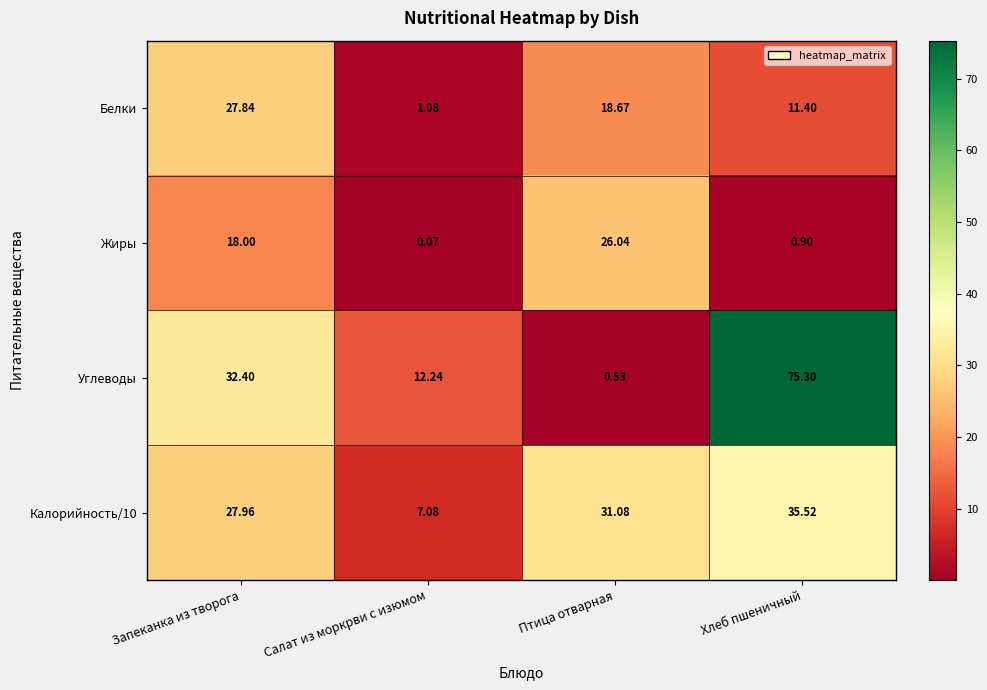

At which category is the sum across all series the highest?

Хлеб пшеничный